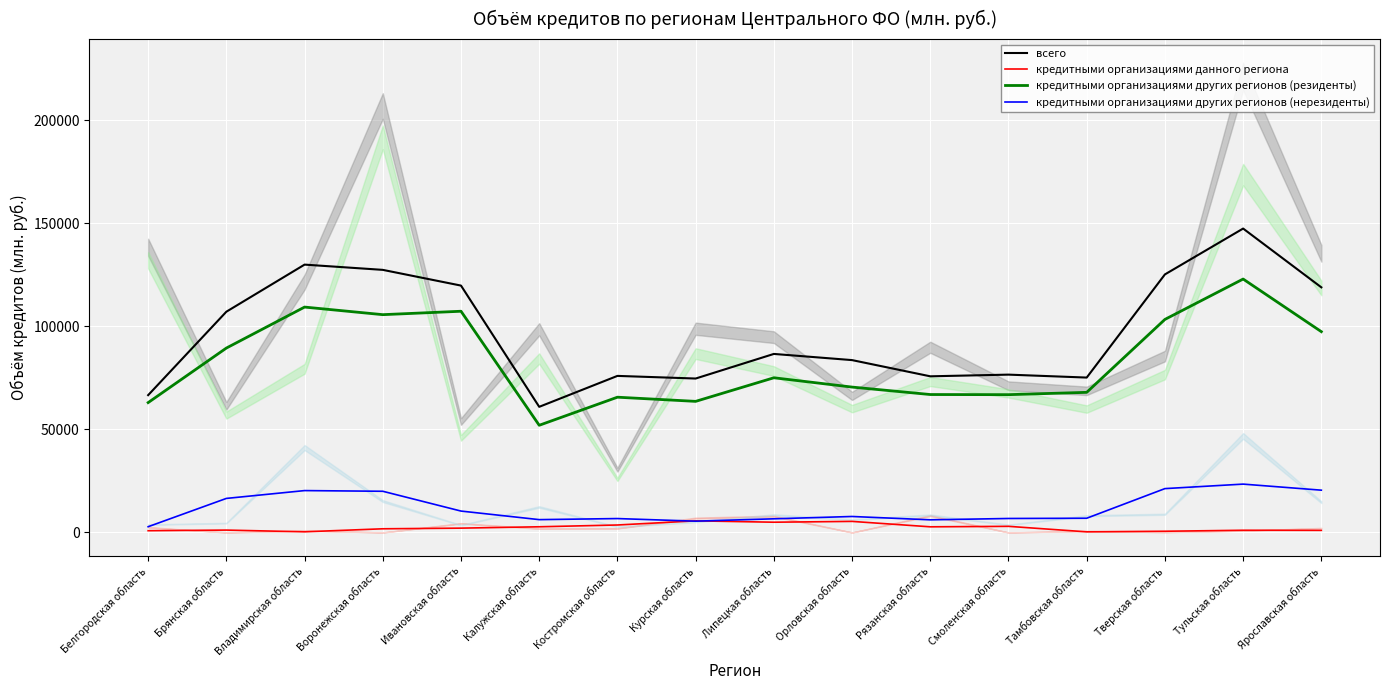

Reading left to right, extract all data points from this chart.

всего: Белгородская область=66629.7	Брянская область=107130.7	Владимирская область=129985.3	Воронежская область=127435.3	Ивановская область=119804.3	Калужская область=60962.3	Костромская область=75973.3	Курская область=74694.7	Липецкая область=86635.0	Орловская область=83638.7	Рязанская область=75773.0	Смоленская область=76589.7	Тамбовская область=75162.0	Тверская область=125229.0	Тульская область=147485.7	Ярославская область=118955.0
кредитными организациями данного региона: Белгородская область=835.7	Брянская область=1136.0	Владимирская область=300.3	Воронежская область=1766.3	Ивановская область=2084.0	Калужская область=2743.3	Костромская область=3606.7	Курская область=5619.7	Липецкая область=4960.3	Орловская область=5354.3	Рязанская область=2723.3	Смоленская область=2957.0	Тамбовская область=284.7	Тверская область=572.7	Тульская область=1053.3	Ярославская область=1002.3
кредитными организациями других регионов (резиденты): Белгородская область=63015.0	Брянская область=89486.0	Владимирская область=109376.3	Воронежская область=105694.0	Ивановская область=107352.3	Калужская область=52008.0	Костромская область=65635.0	Курская область=63612.7	Липецкая область=75062.0	Орловская область=70543.3	Рязанская область=66931.3	Смоленская область=66863.7	Тамбовская область=67990.3	Тверская область=103387.0	Тульская область=122981.3	Ярославская область=97445.0
кредитными организациями других регионов (нерезиденты): Белгородская область=2778.7	Брянская область=16508.3	Владимирская область=20308.3	Воронежская область=19975.3	Ивановская область=10368.7	Калужская область=6211.7	Костромская область=6732.0	Курская область=5462.3	Липецкая область=6612.7	Орловская область=7741.0	Рязанская область=6118.7	Смоленская область=6769.3	Тамбовская область=6887.3	Тверская область=21269.3	Тульская область=23451.0	Ярославская область=20507.7